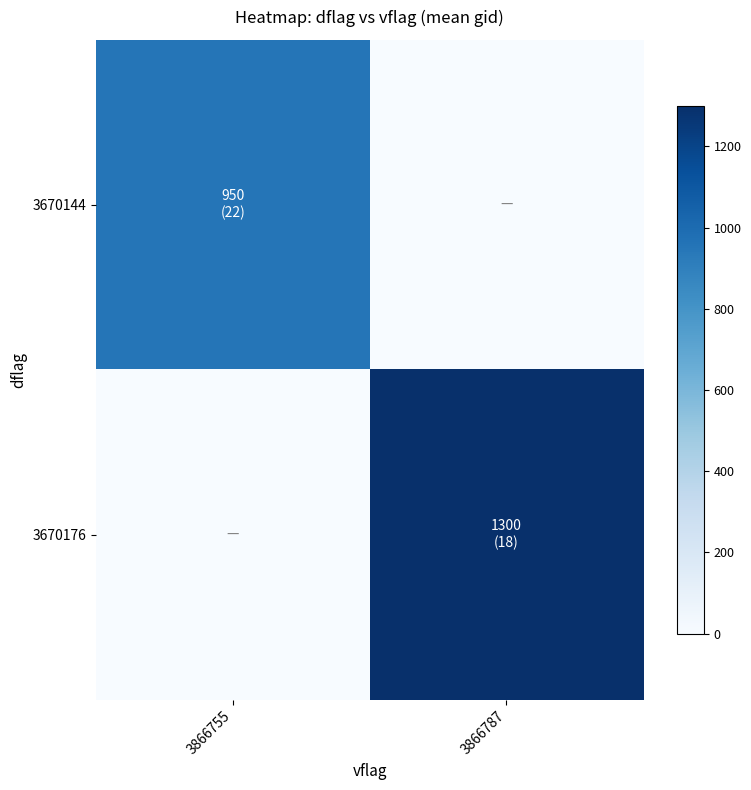

Reading right to left, extract all data points from this chart.

3670144: 3866787=0.0	3866755=950.1
3670176: 3866787=1300.0	3866755=0.0